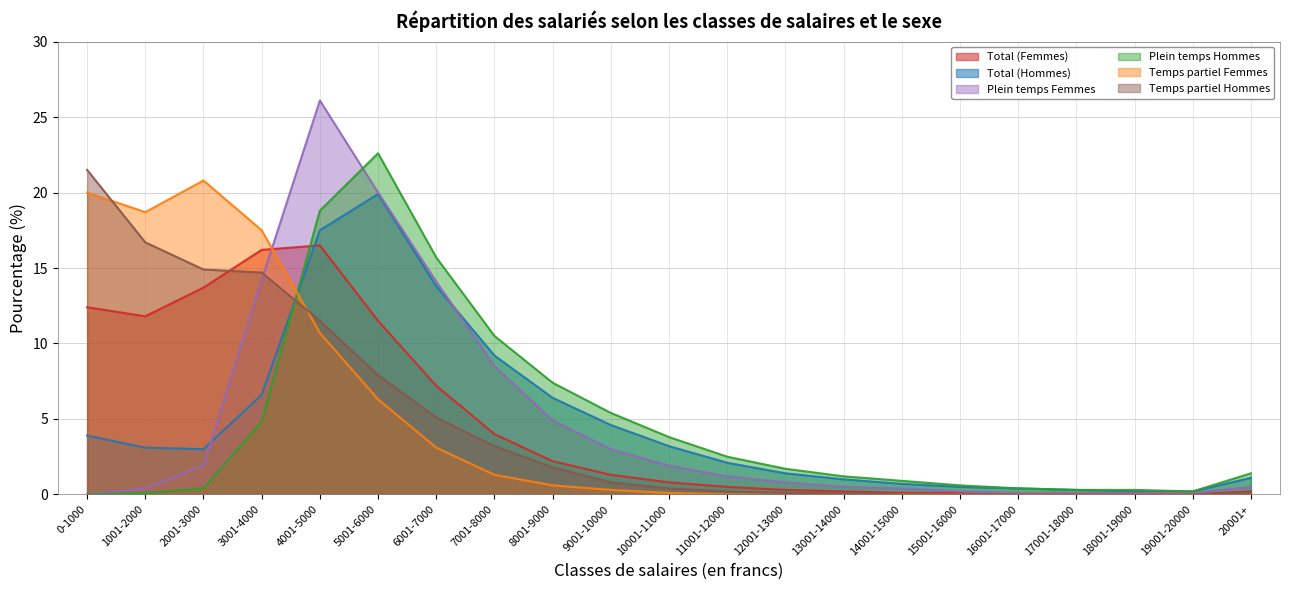

What is the difference between the maximum and minimum values in the Plein temps Femmes series?

26.1